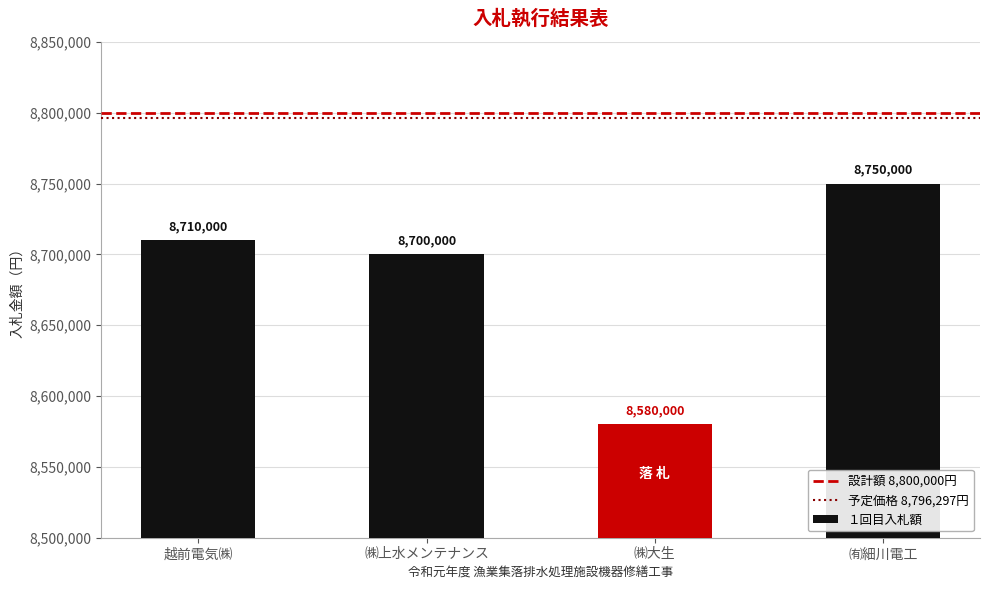

What is the value of the 1st bar from the left?

8710000